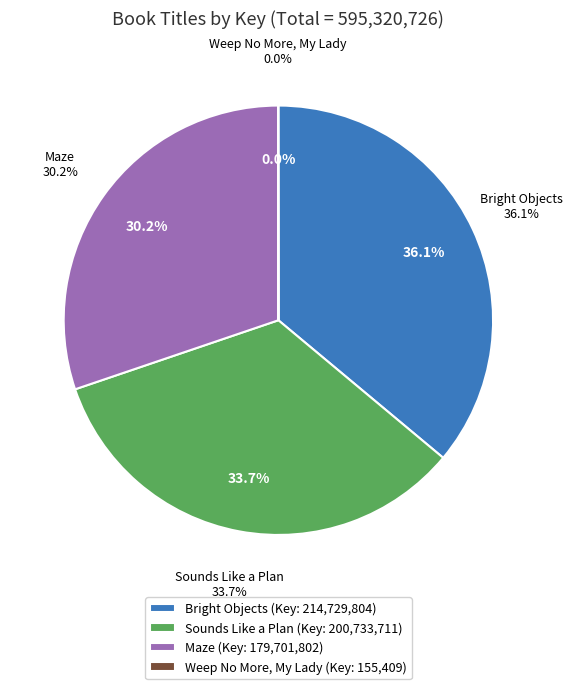

Which slice is the largest?

Bright Objects